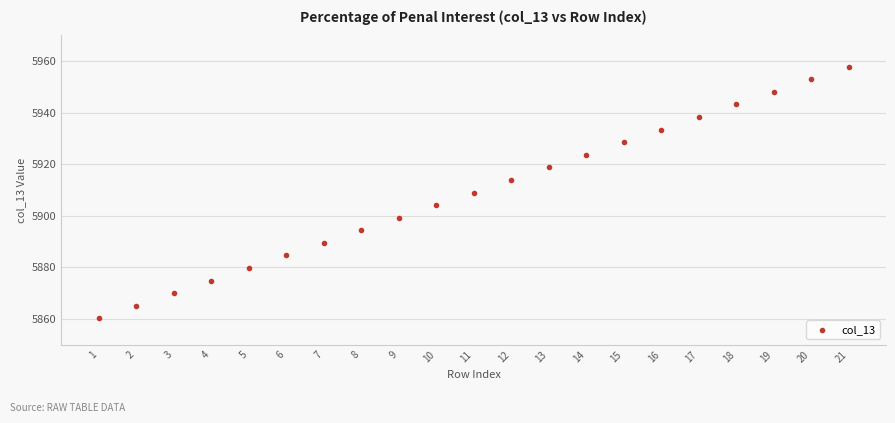

List the coordinates of all points as (X, Y) pairs, reading left to right.

(1.0, 5860.2)  (2.0, 5865.1)  (3.0, 5870.0)  (4.0, 5874.9)  (5.0, 5879.8)  (6.0, 5884.6)  (7.0, 5889.5)  (8.0, 5894.4)  (9.0, 5899.3)  (10.0, 5904.2)  (11.0, 5909.1)  (12.0, 5913.9)  (13.0, 5918.8)  (14.0, 5923.7)  (15.0, 5928.6)  (16.0, 5933.5)  (17.0, 5938.4)  (18.0, 5943.2)  (19.0, 5948.1)  (20.0, 5953.0)  (21.0, 5957.9)